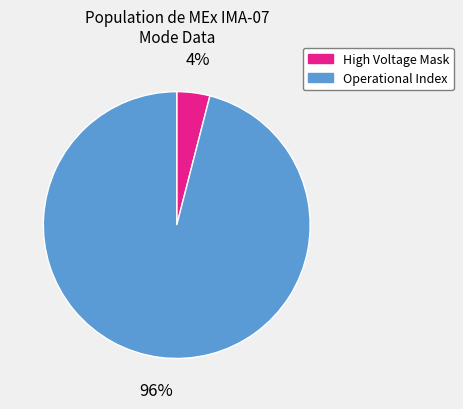

Count the number of slices in the pie.

2